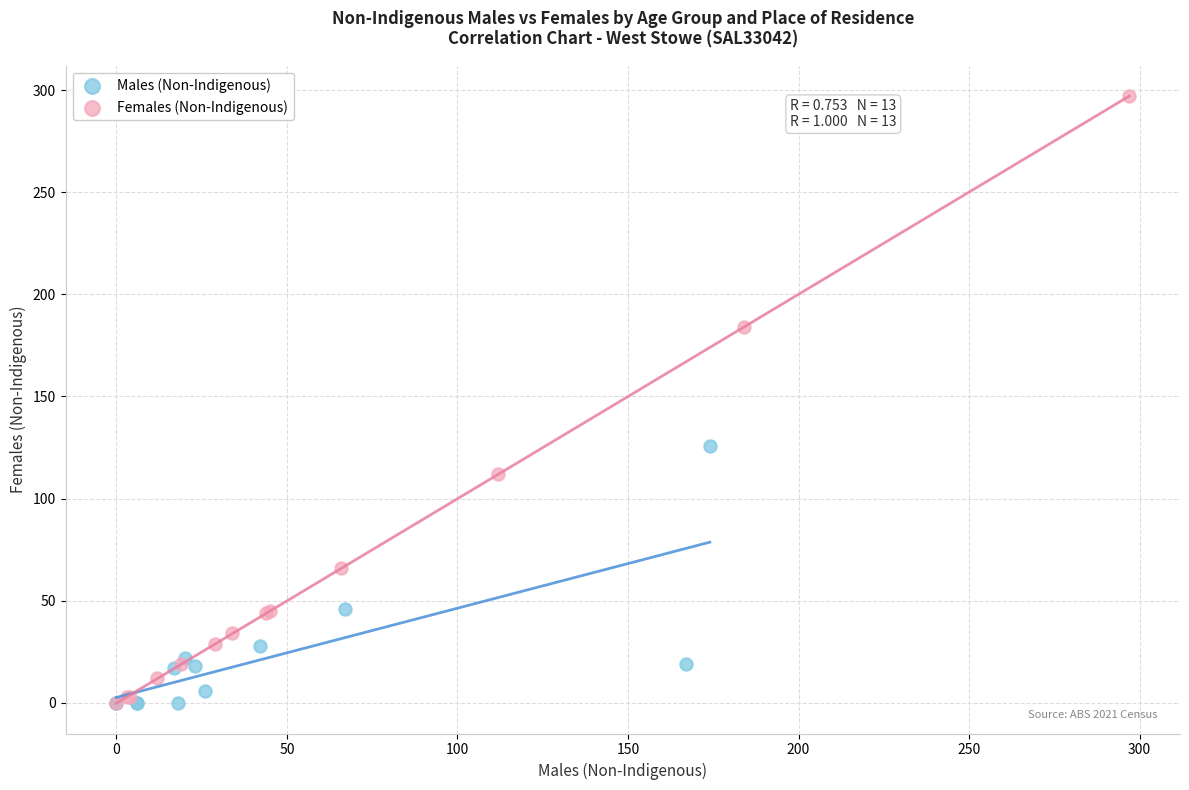

Which series has the widest spread of Y values?

Females (Non-Indigenous)